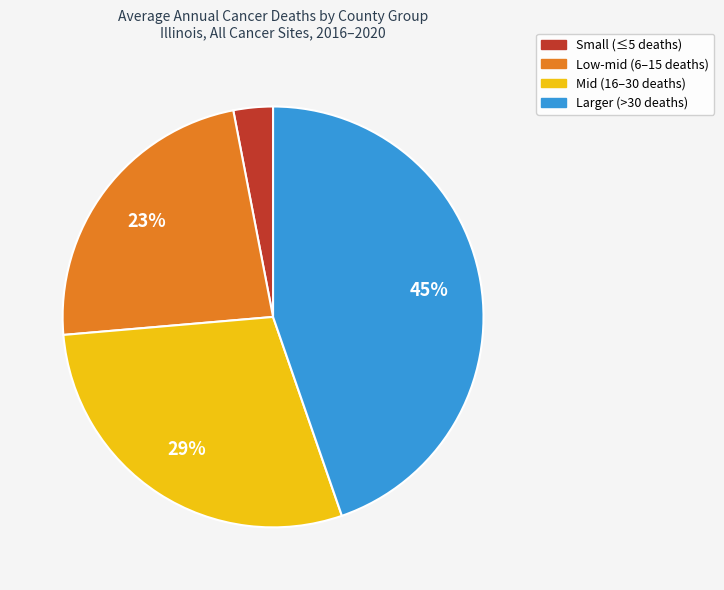

Is there a majority slice in this chart?

No